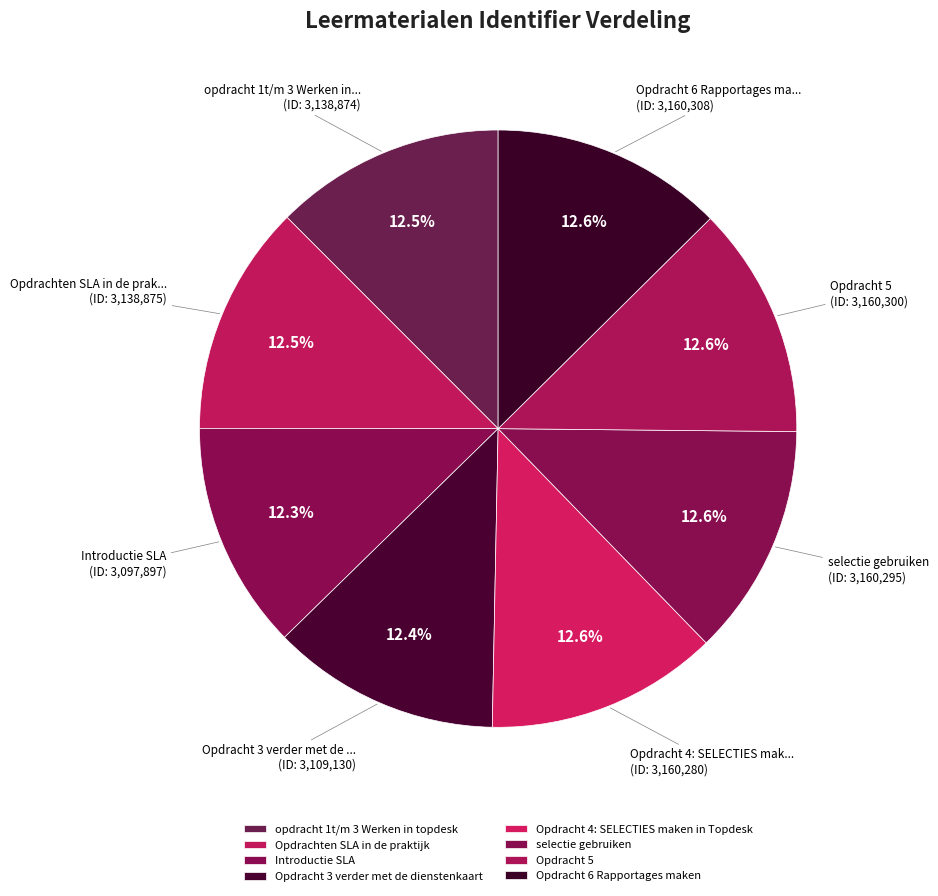

Is it true that Opdrachten SLA in de praktijk is 18% of the pie?

False